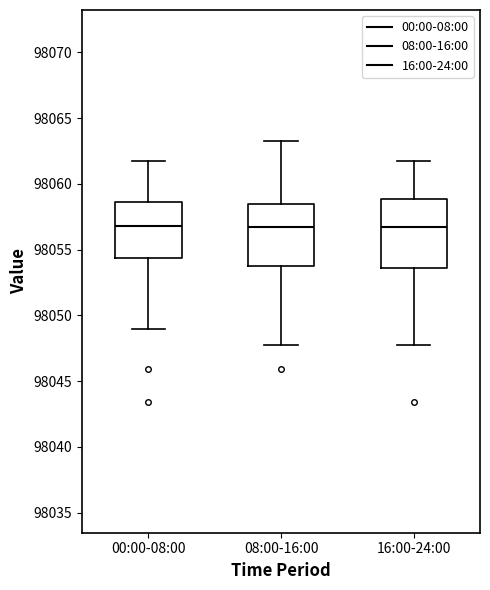

Reading left to right, read every box against the y-axis: the position of its median line, the range the box covers, and the ends of its whiskers. The values are not printed on the chart, so give them approximately, as read against the axis.

00:00-08:00: median 98057.0, box 98054.5 to 98058.5, whiskers 98049.0 to 98061.5
08:00-16:00: median 98056.5, box 98054.0 to 98058.5, whiskers 98048.0 to 98063.5
16:00-24:00: median 98056.5, box 98053.5 to 98059.0, whiskers 98048.0 to 98061.5